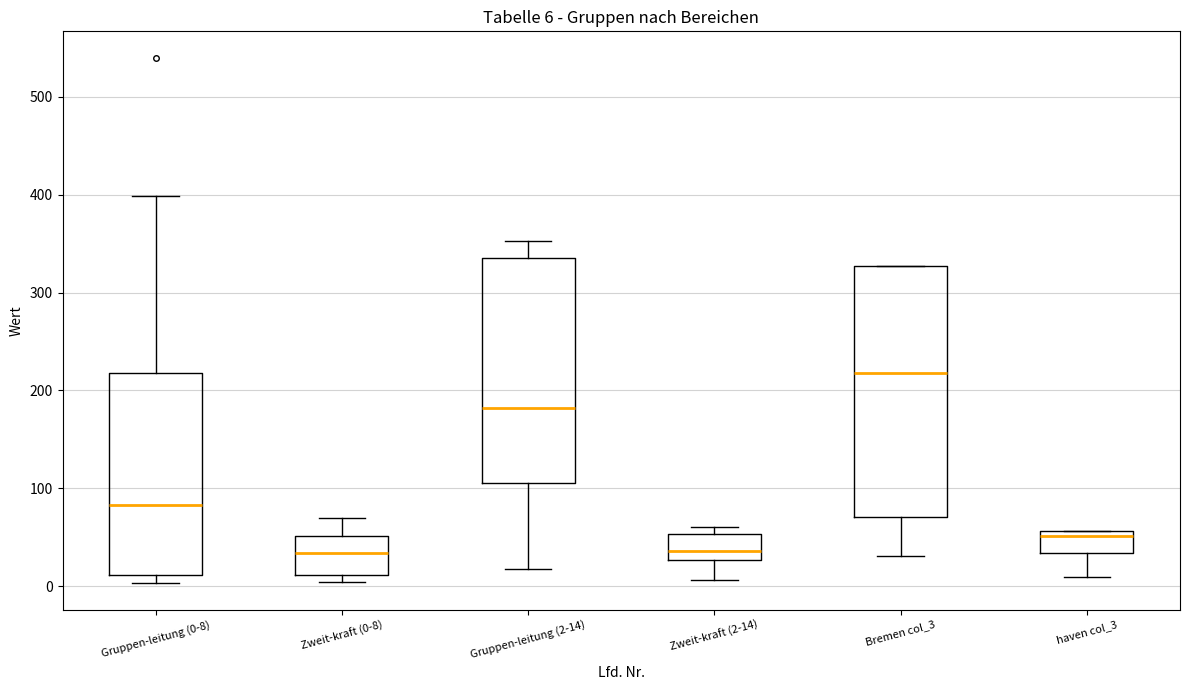

Comparing the boxes themselves (not the whiskers), which one is the tallest?

Bremen col_3